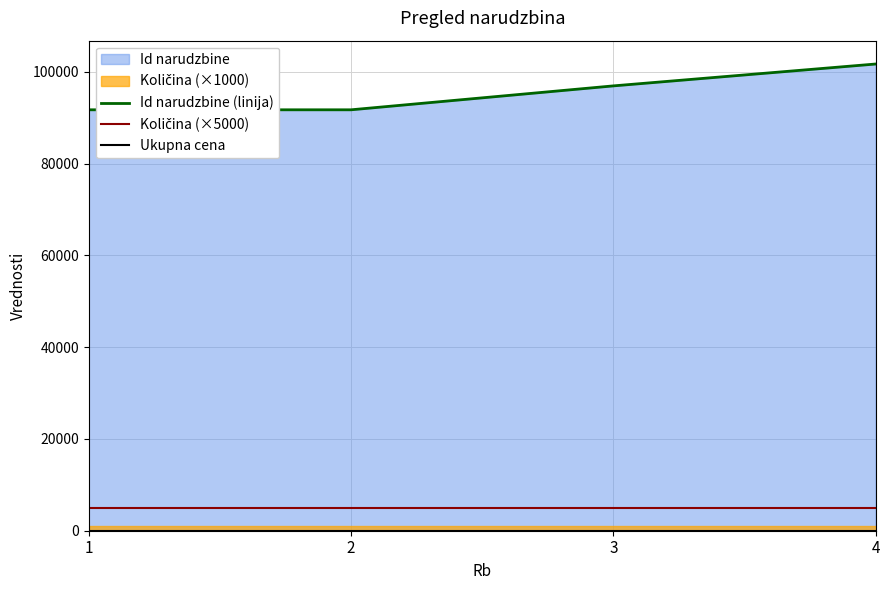

How many categories are shown in the chart?

4